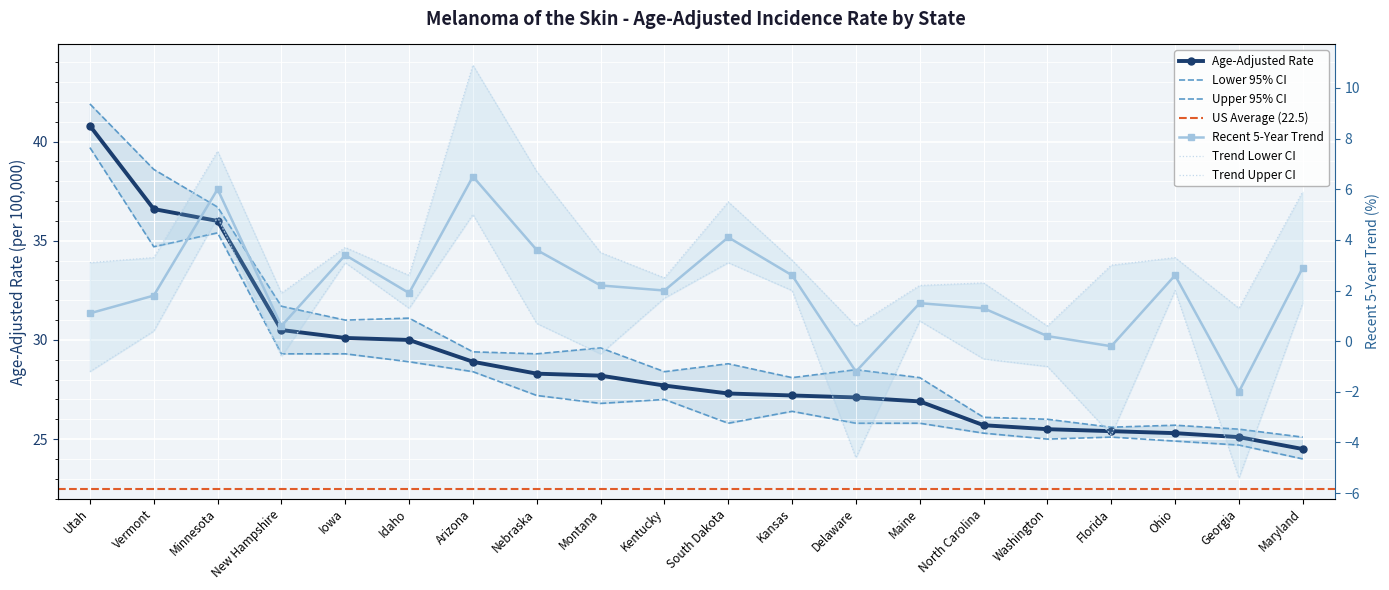

Reading left to right, list all the values displayed in this chart.

Age-Adjusted Rate: 40.8	36.6	36.0	30.5	30.1	30.0	28.9	28.3	28.2	27.7	27.3	27.2	27.1	26.9	25.7	25.5	25.4	25.3	25.1	24.5
Lower 95% CI: 39.7	34.7	35.4	29.3	29.3	28.9	28.4	27.2	26.8	27.0	25.8	26.4	25.8	25.8	25.3	25.0	25.1	24.9	24.7	24.0
Upper 95% CI: 41.9	38.6	36.7	31.7	31.0	31.1	29.4	29.3	29.6	28.4	28.8	28.1	28.5	28.1	26.1	26.0	25.6	25.7	25.5	25.1
Recent 5-Year Trend: 1.1	1.8	6.0	0.6	3.4	1.9	6.5	3.6	2.2	2.0	4.1	2.6	-1.2	1.5	1.3	0.2	-0.2	2.6	-2.0	2.9
Trend Lower CI: -1.2	0.4	4.9	-0.6	3.1	1.3	5.0	0.7	-0.5	1.7	3.1	2.0	-4.6	0.8	-0.7	-1.0	-3.7	2.0	-5.4	1.5
Trend Upper CI: 3.1	3.3	7.5	1.9	3.7	2.6	10.9	6.7	3.5	2.5	5.5	3.2	0.6	2.2	2.3	0.6	3.0	3.3	1.3	5.9